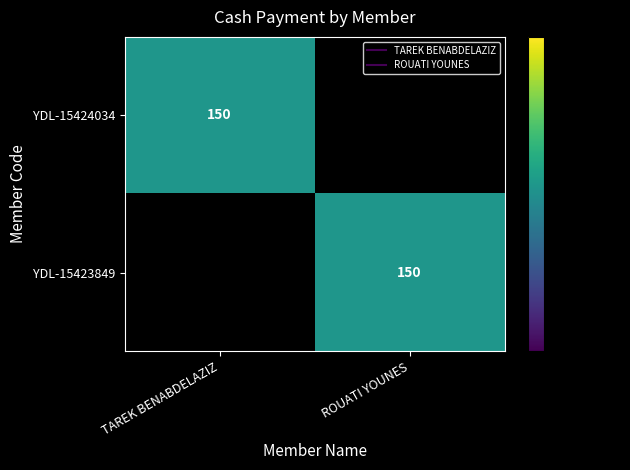

List the labels in order of YDL-15423849 value, largest first.

ROUATI YOUNES, TAREK BENABDELAZIZ